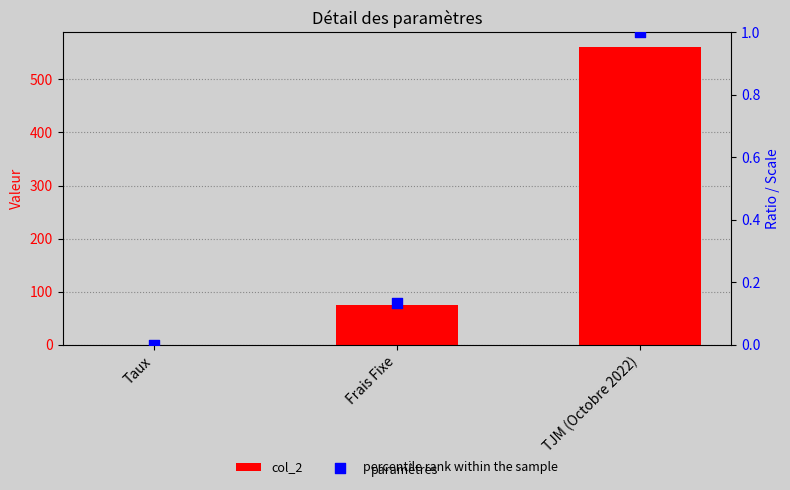

Which series has the largest total across all categories?

col_2